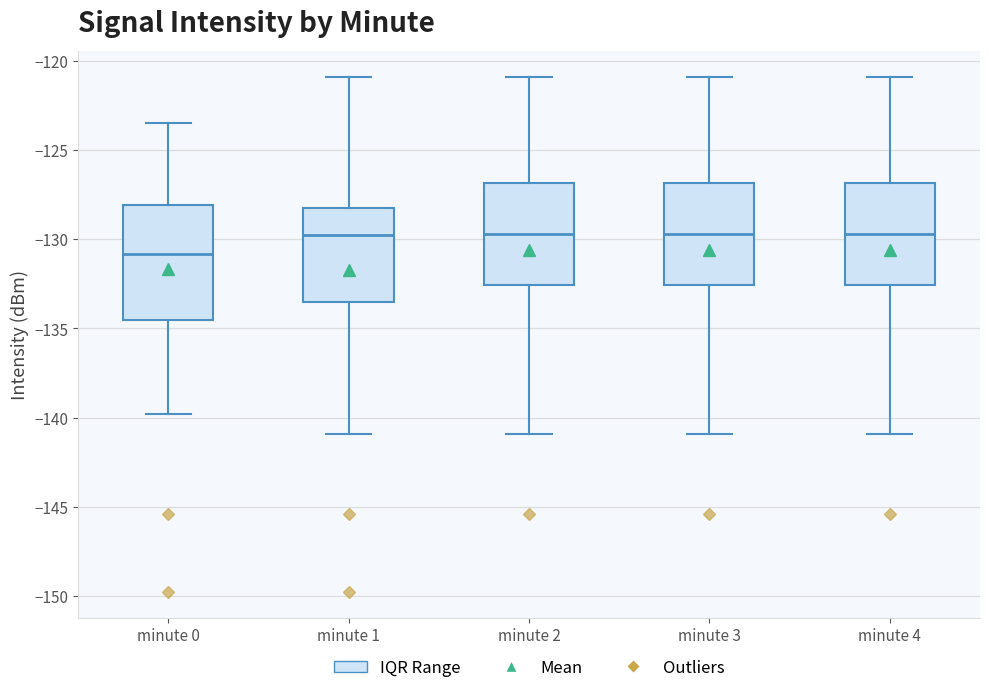

Reading left to right, transcribe this box plot: for each box, give where its median line is, the range the box spans, and where its two whiskers end, as read against the y-axis. The values are not printed on the chart, so give them approximately, as read against the axis.

minute 0: median -131.0, box -134.5 to -128.0, whiskers -140.0 to -123.5
minute 1: median -130.0, box -133.5 to -128.5, whiskers -141.0 to -121.0
minute 2: median -129.5, box -132.5 to -127.0, whiskers -141.0 to -121.0
minute 3: median -129.5, box -132.5 to -127.0, whiskers -141.0 to -121.0
minute 4: median -129.5, box -132.5 to -127.0, whiskers -141.0 to -121.0